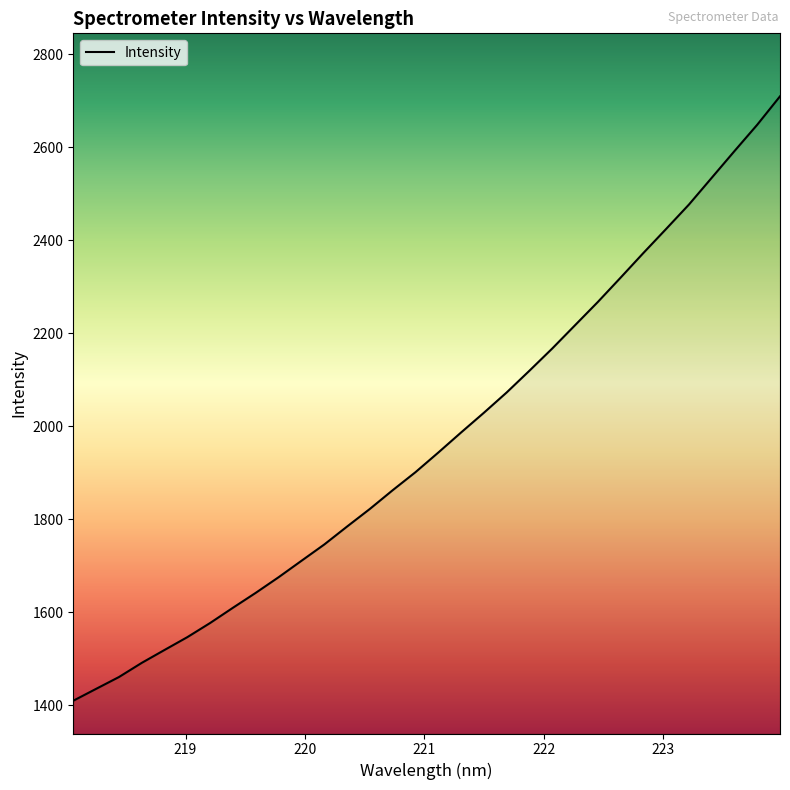

True or false: the data has more than 1 interior local peaks.

False